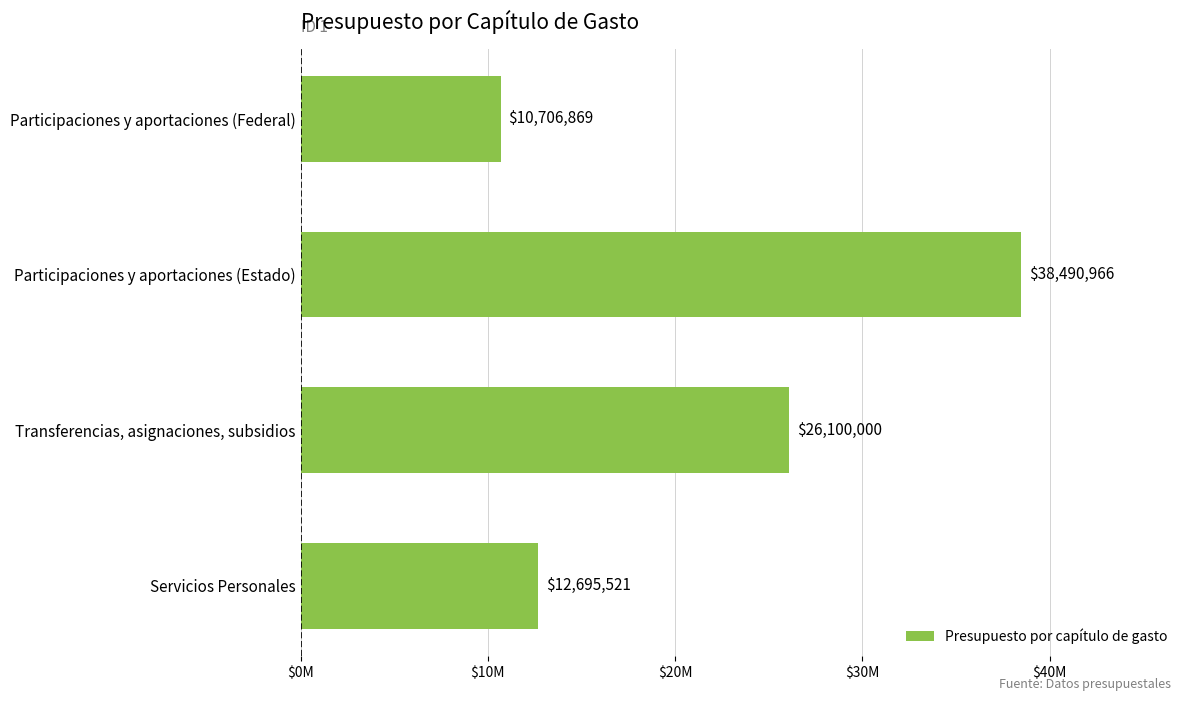

Does the chart contain stacked bars?

No